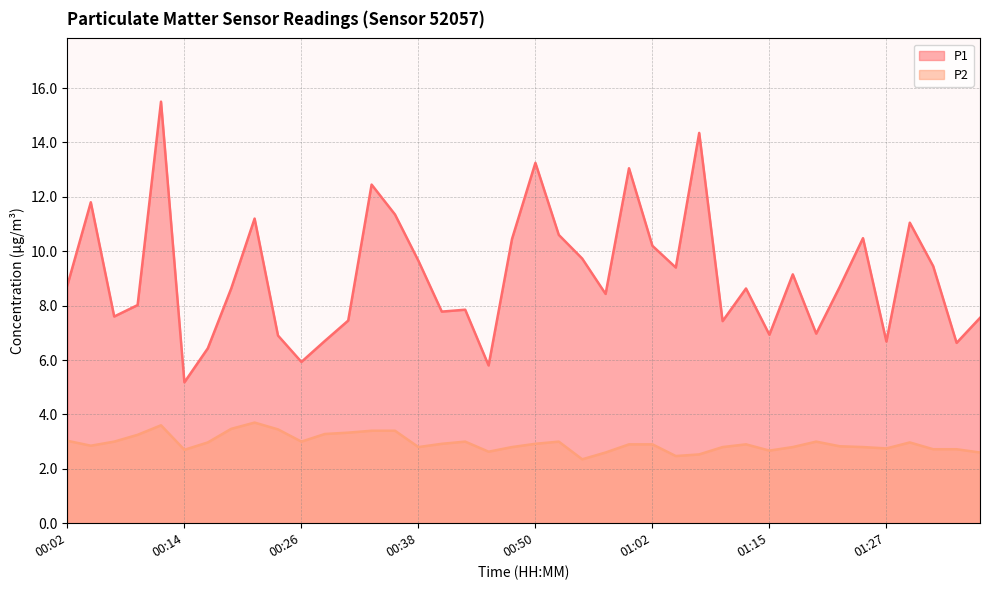

Which category has the highest value in the P1 series?

00:11